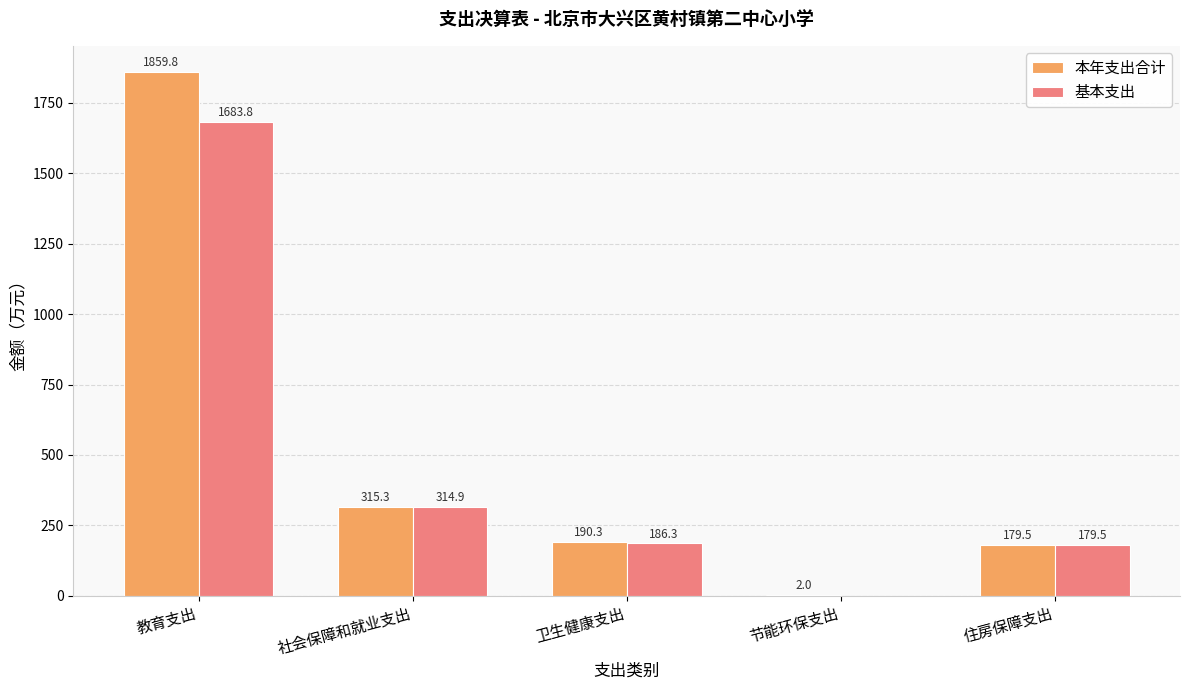

Between 节能环保支出 and 住房保障支出, which series saw the biggest shift?

基本支出